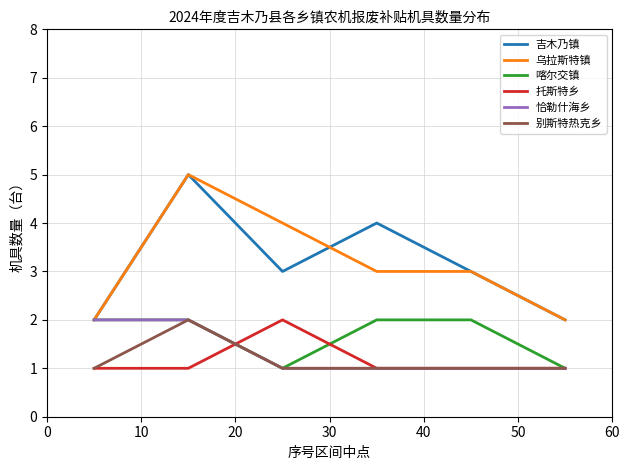

What is the difference between the maximum and minimum values in the 喀尔交镇 series?

1